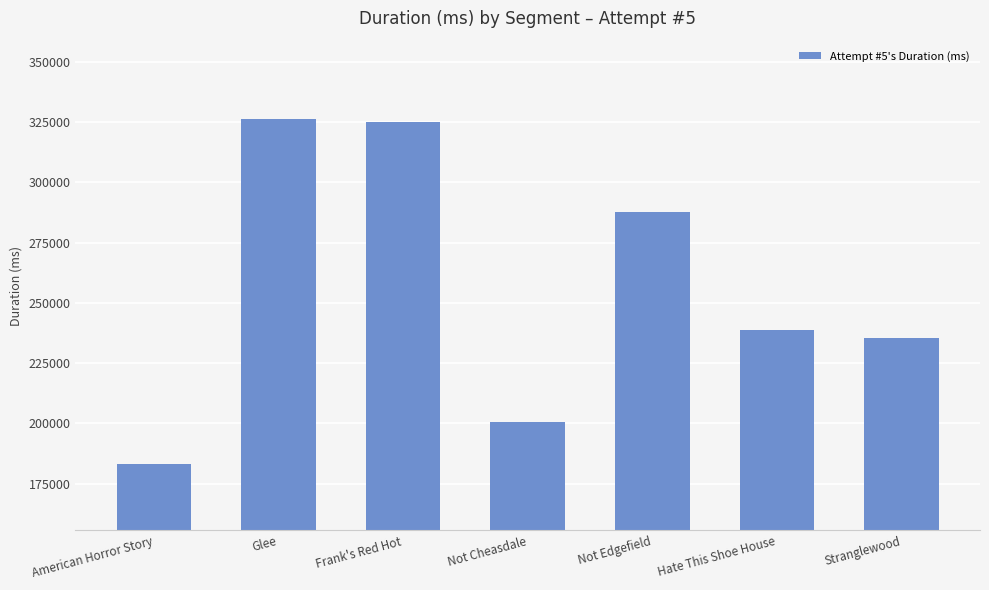

Reading left to right, transcribe all the data shown in this chart.

183111	326204	325188	200605	287762	238720	235633